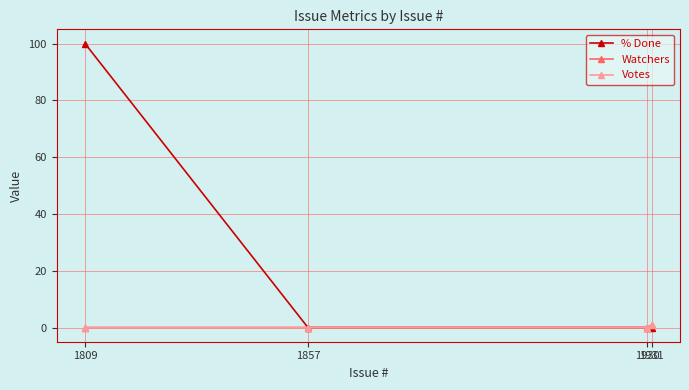

What is the sum of the Watchers values at 1931 and 1930?

1